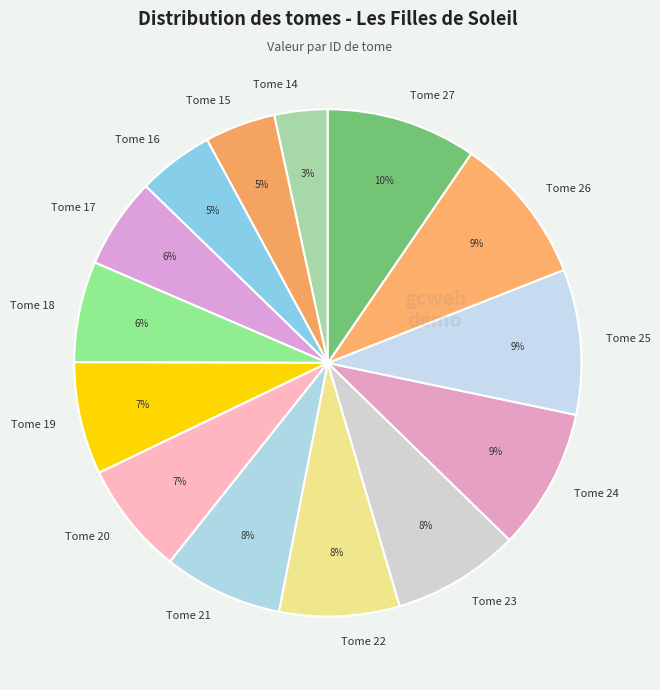

To the nearest percent, what portion does Tome 16 represent?

5%